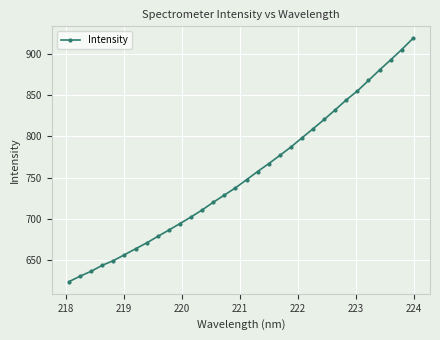

How many values are below 747?

16